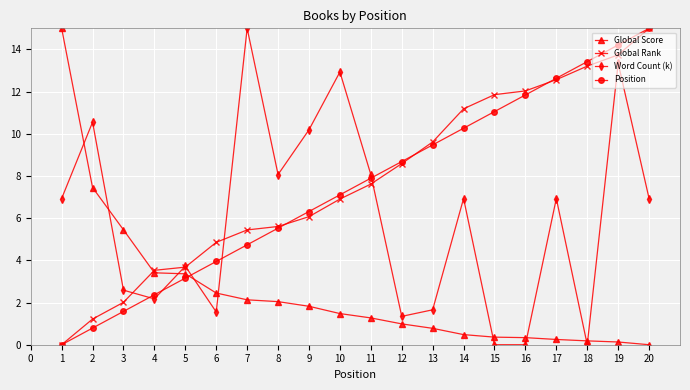

What is the maximum value shown in the chart?

15.0